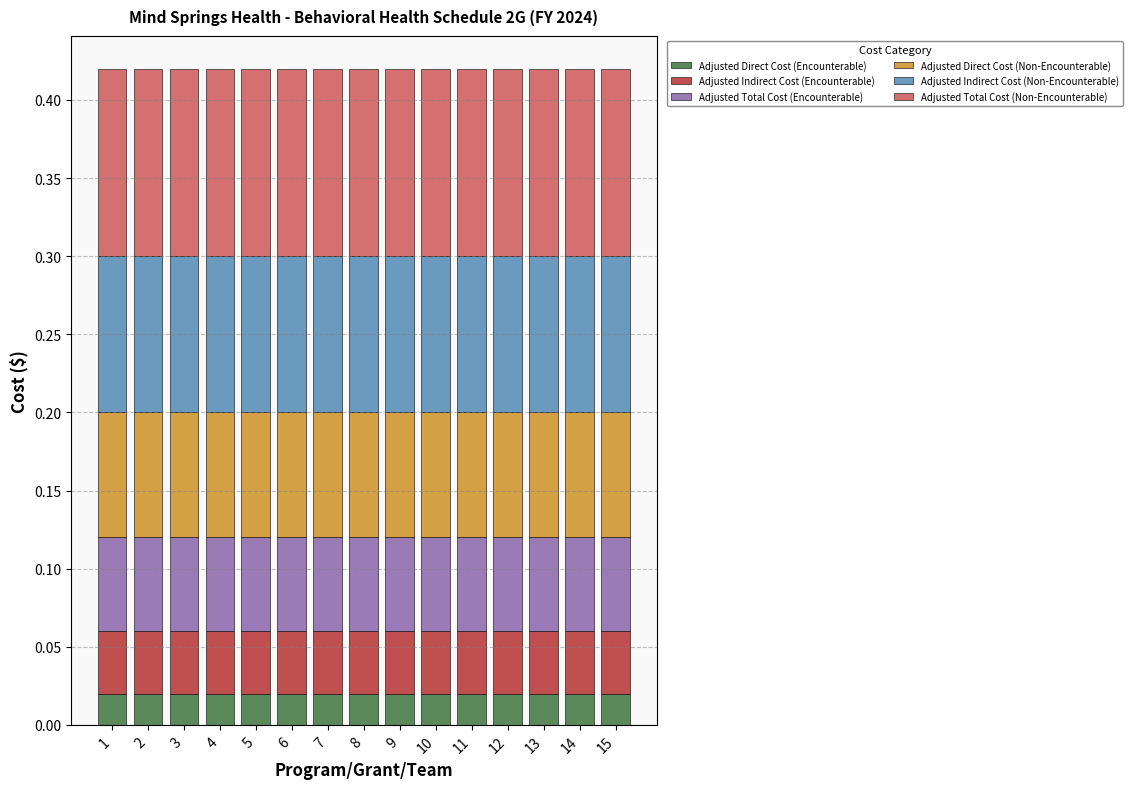

Are the bars grouped side by side (vs. stacked)?

No